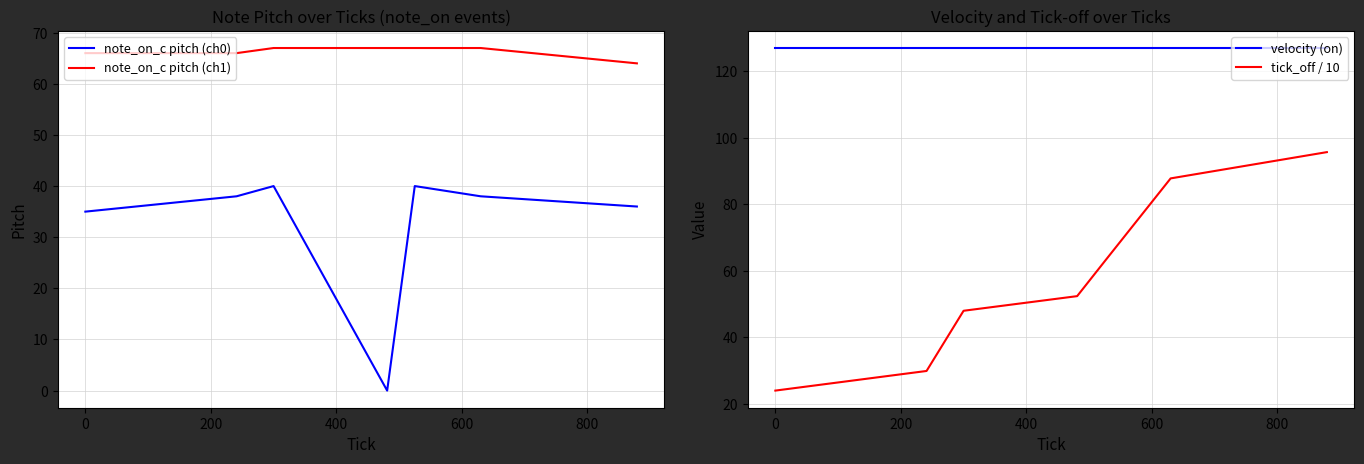

What is the minimum value for note_on_c pitch (ch1)?

64